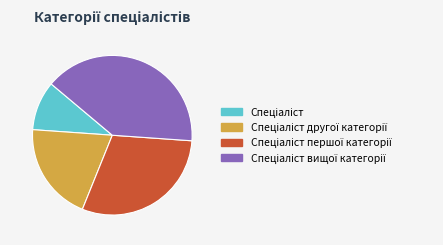

Does any single category account for the majority?

No